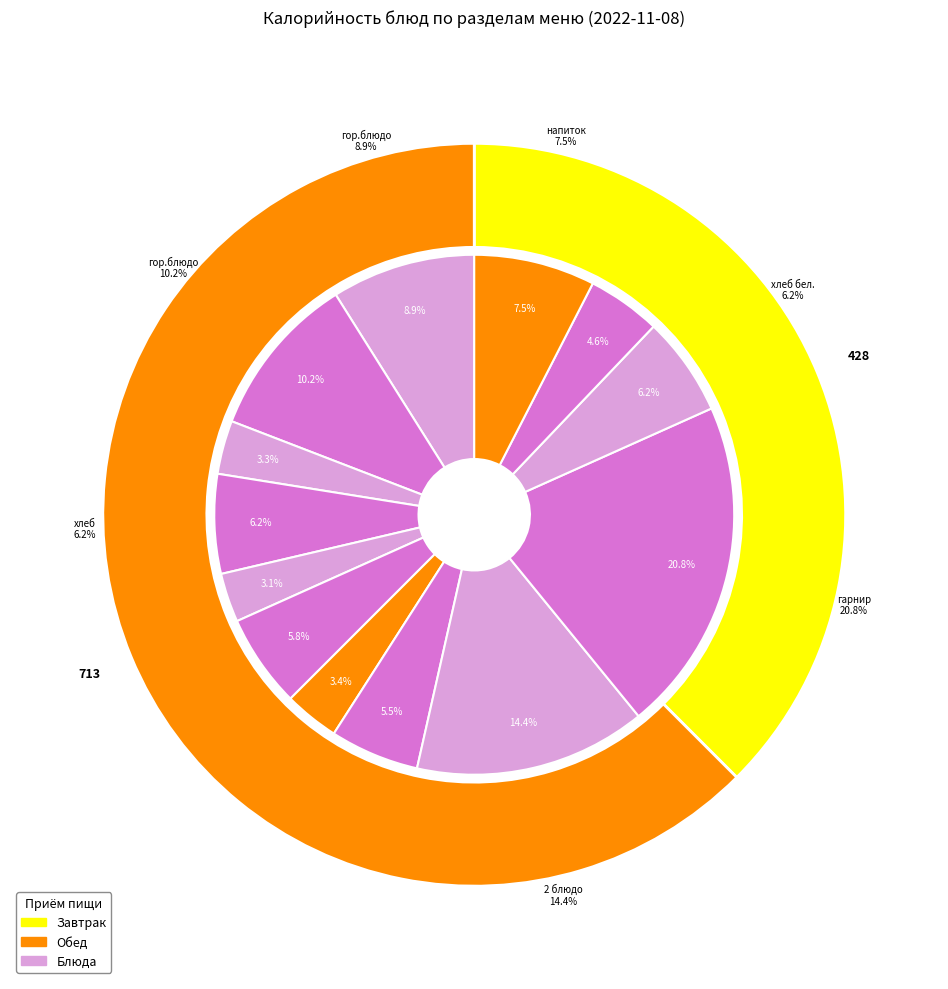

Between гор.блюдо (Картофельное пюре) and хлеб ржаной (завтрак), which is larger?

гор.блюдо (Картофельное пюре)